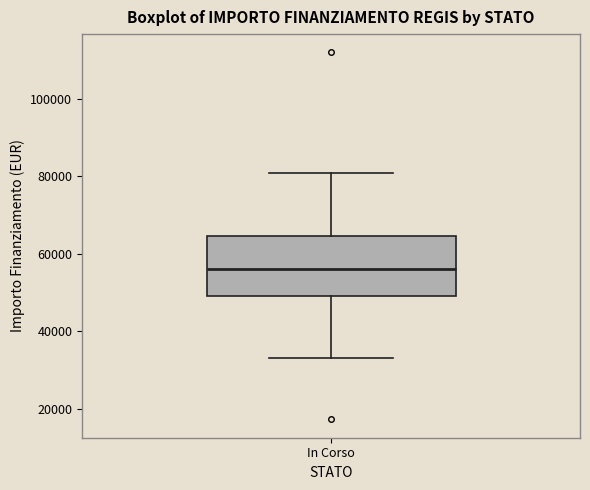

Where is the upper edge of the box for In Corso on the y-axis? The values are not printed on the chart, so give them approximately, as read against the axis.

64000